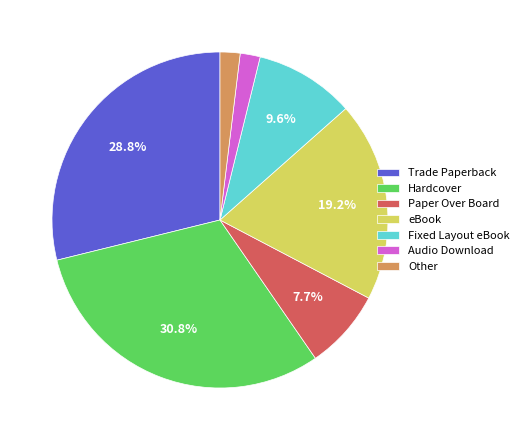

To the nearest percent, what is the difference between the largest and smallest slice percentages?

29%